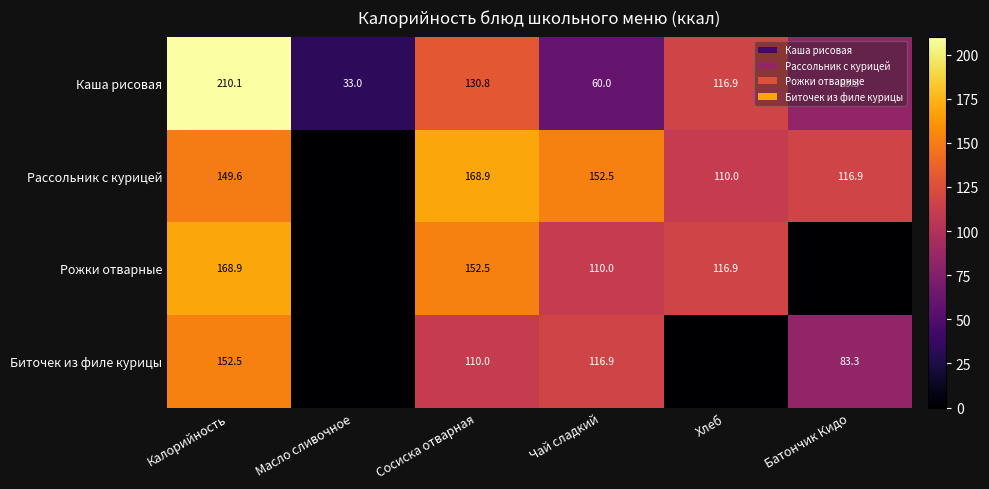

At how many categories does at least one series exceed 86?

5